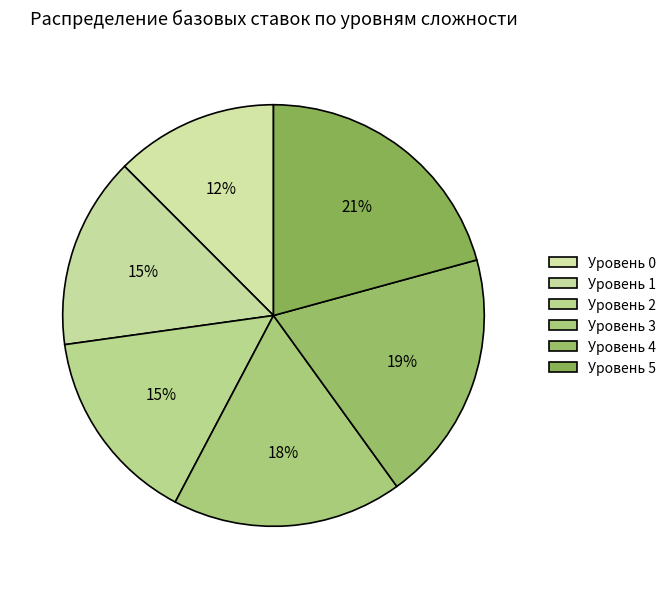

Combined, do Уровень 2 and Уровень 1 account for over 50%?

No